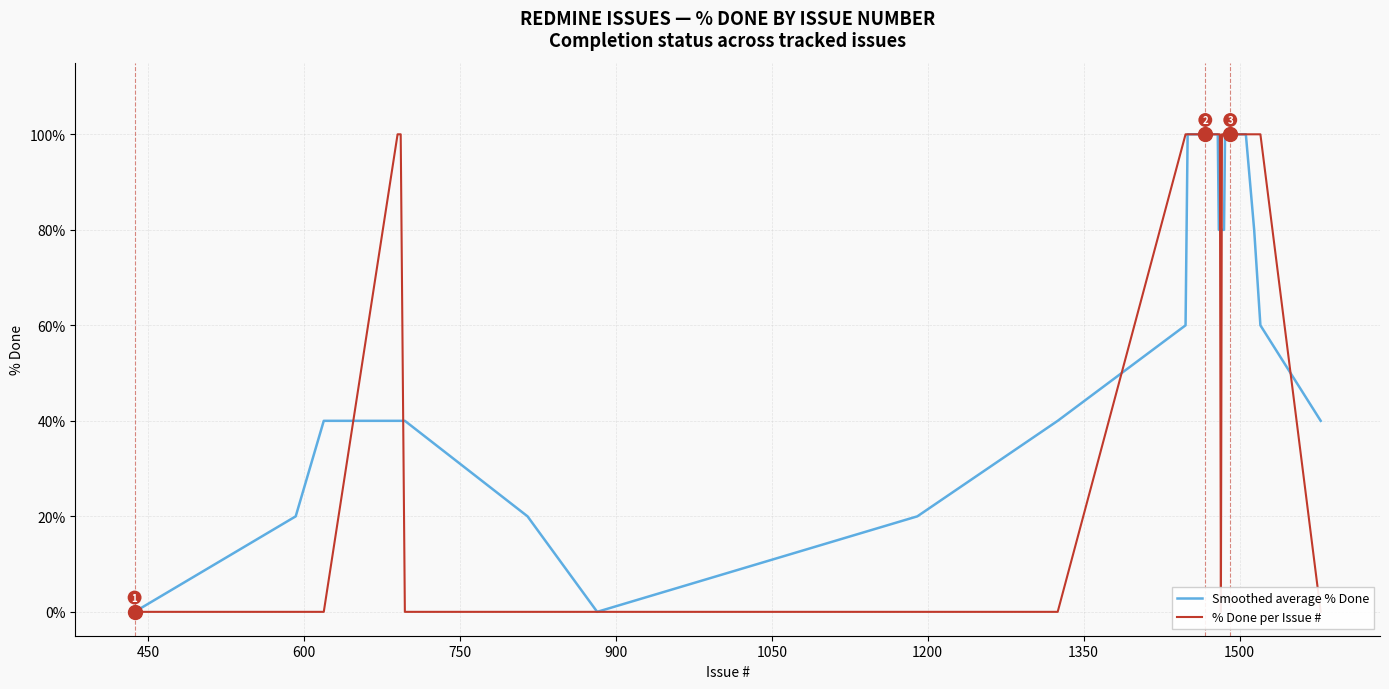

What is the maximum value for Smoothed average % Done?

100